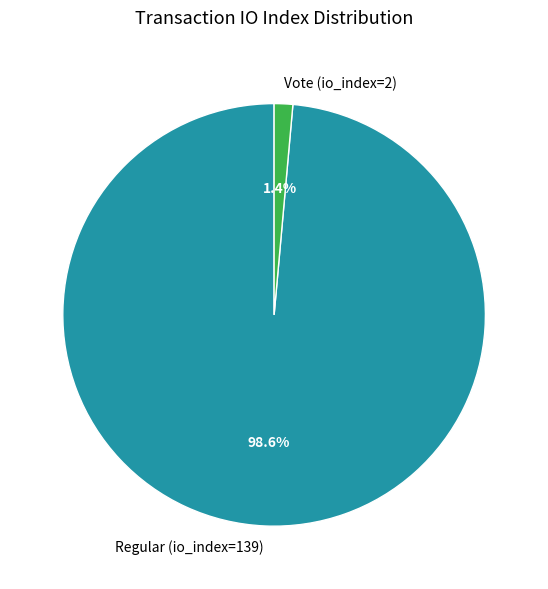

What portion of the pie excludes Vote (io_index=2)?

98.6%